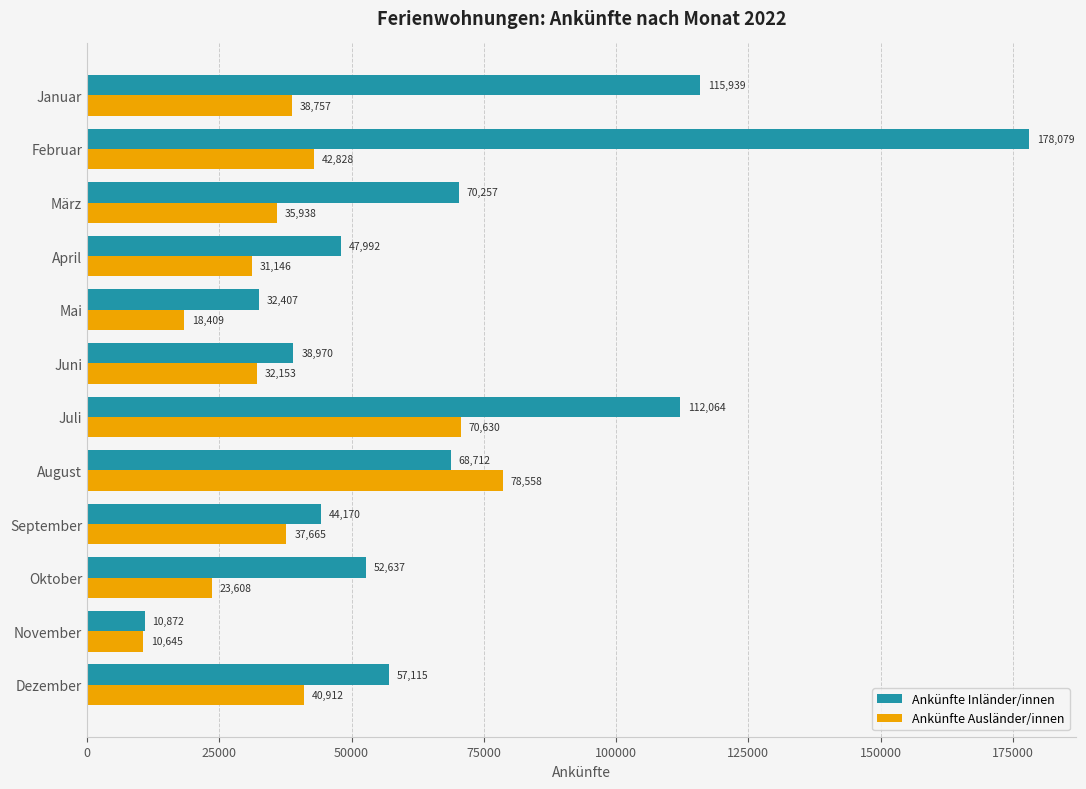

What are all the series names shown in the legend?

Ankünfte Inländer/innen, Ankünfte Ausländer/innen